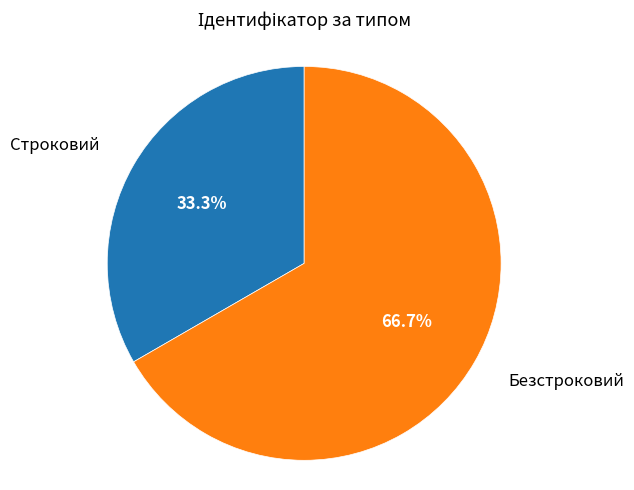

Which slice is the largest?

Безстроковий